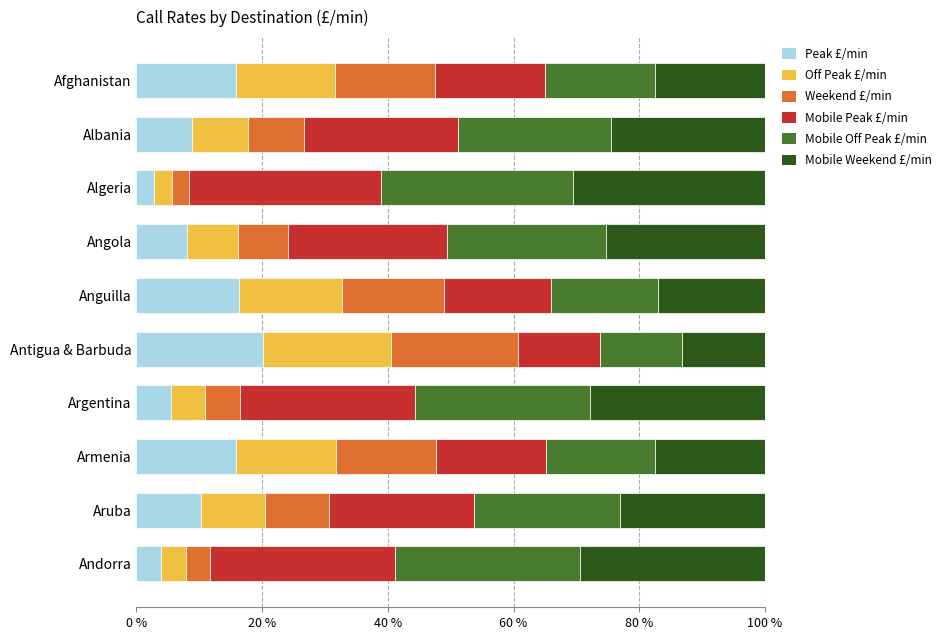

What is the difference between the second highest and minimum values in the Mobile Off Peak £/min series?

16.3